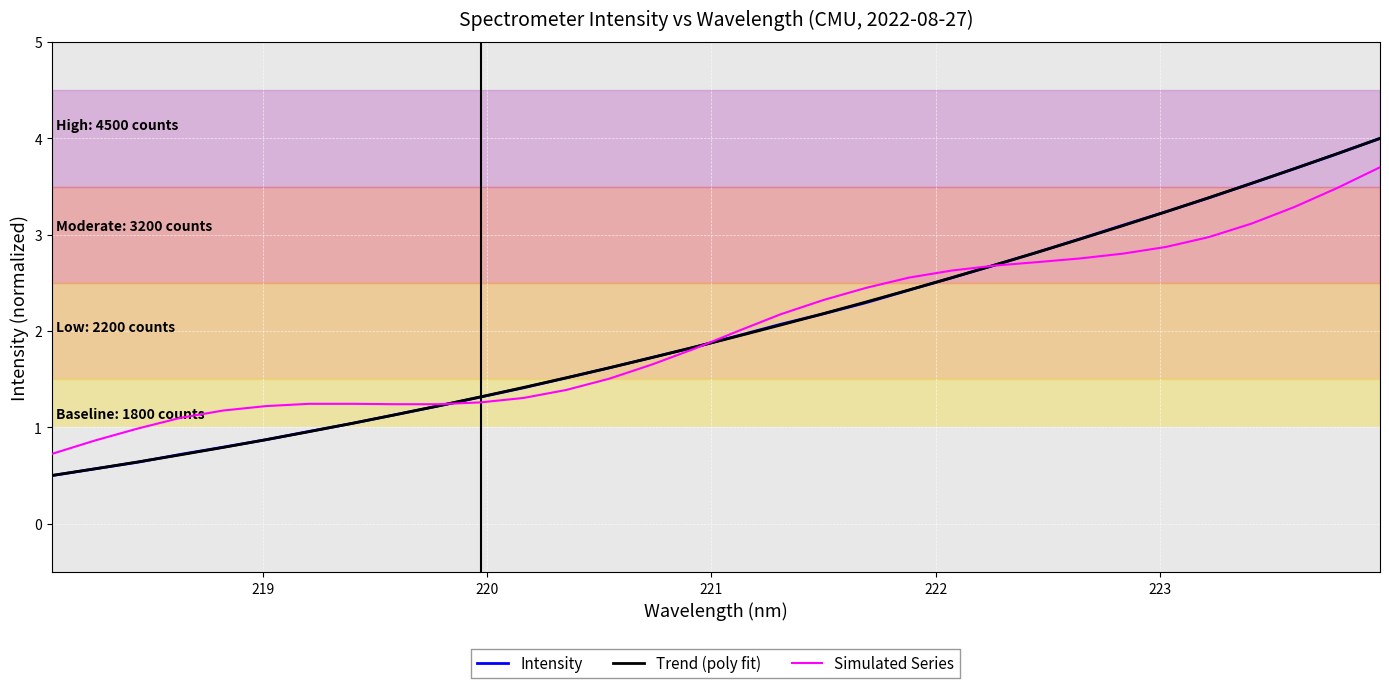

What is the maximum value shown in the chart?

4.0